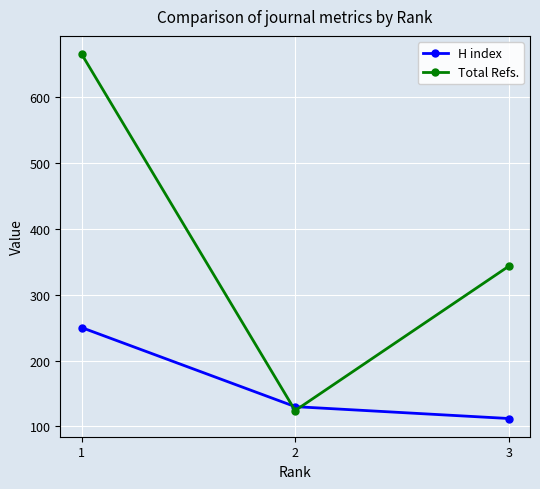

Count the number of data series in this chart.

2